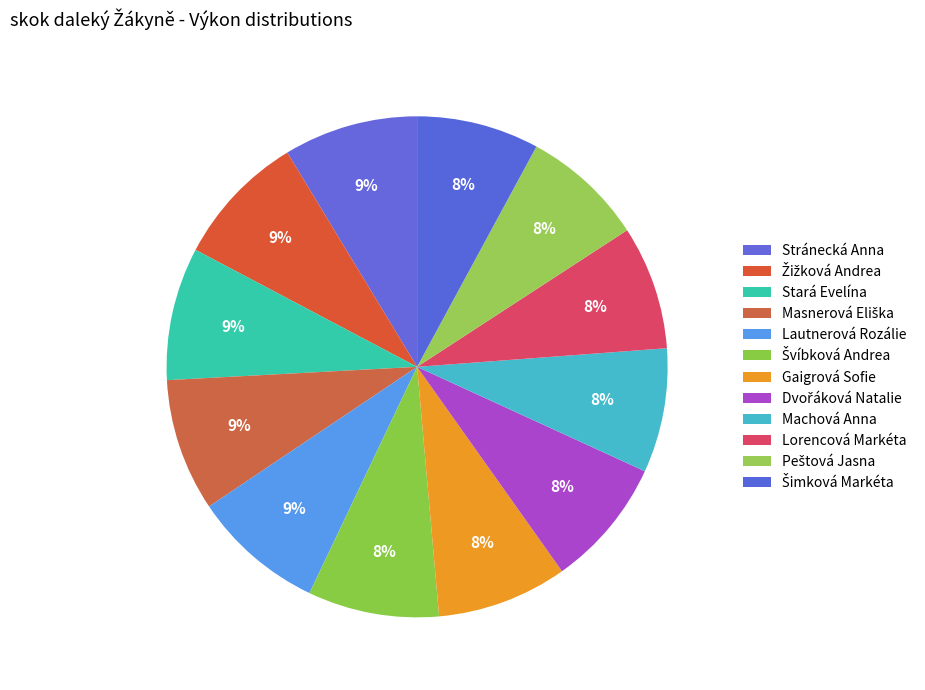

True or false: Šimková Markéta accounts for 1% of the total.

False